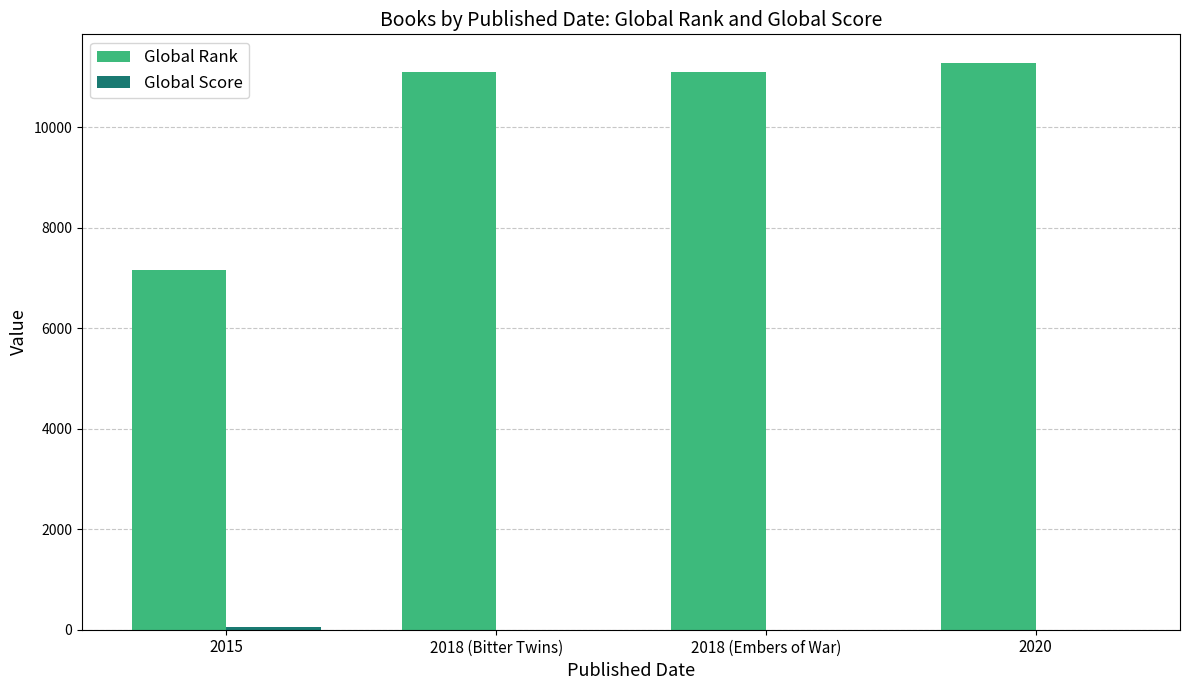

What is the difference between the Global Rank values at 2018 (Bitter Twins) and 2015?

3946